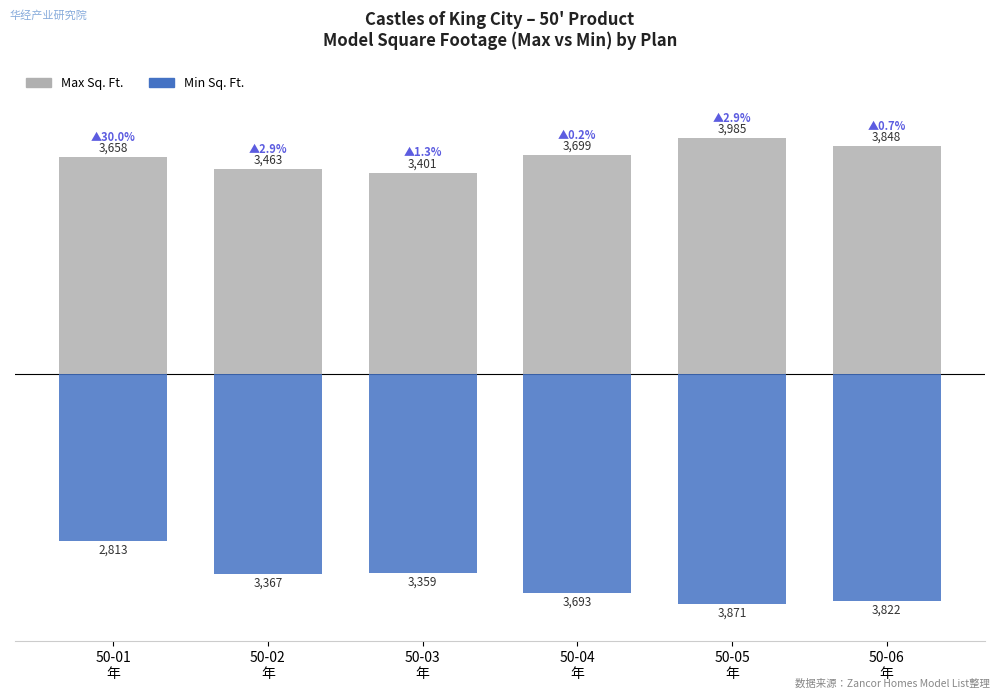

The value of Max Sq. Ft. at 50-06
年 is 3848. True or false?

True